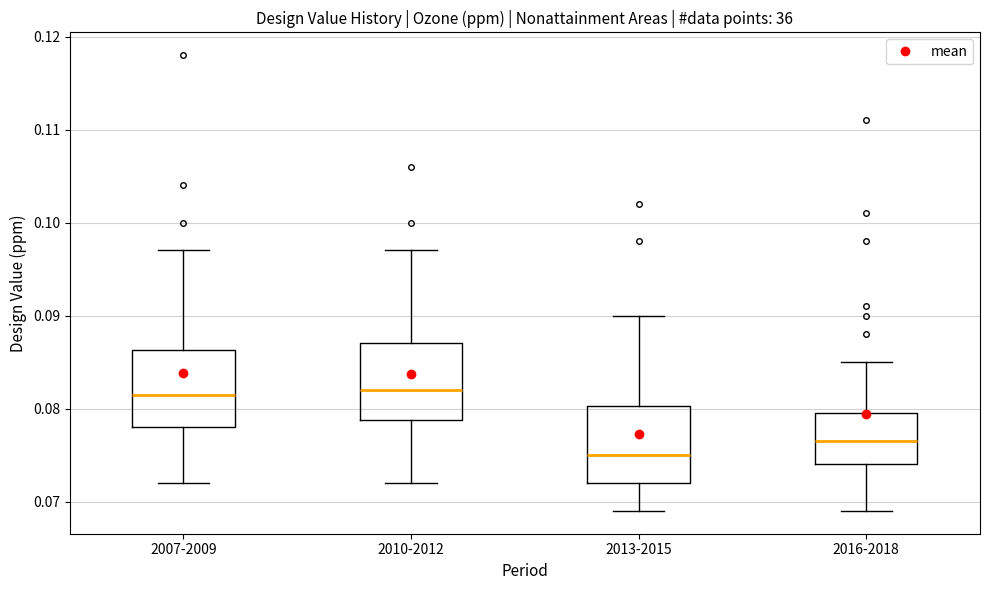

Reading left to right, read every box against the y-axis: the position of its median line, the range the box covers, and the ends of its whiskers. The values are not printed on the chart, so give them approximately, as read against the axis.

2007-2009: median 0.082, box 0.078 to 0.086, whiskers 0.072 to 0.097
2010-2012: median 0.082, box 0.079 to 0.087, whiskers 0.072 to 0.097
2013-2015: median 0.075, box 0.072 to 0.080, whiskers 0.069 to 0.090
2016-2018: median 0.077, box 0.074 to 0.080, whiskers 0.069 to 0.085